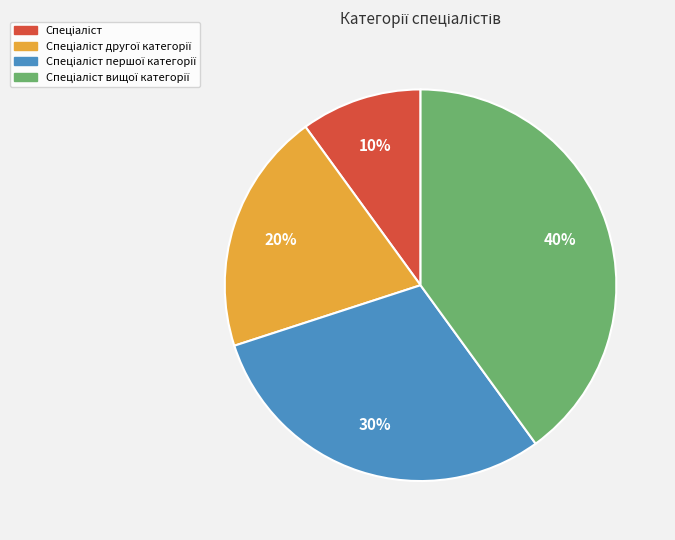

How many slices are in this pie chart?

4